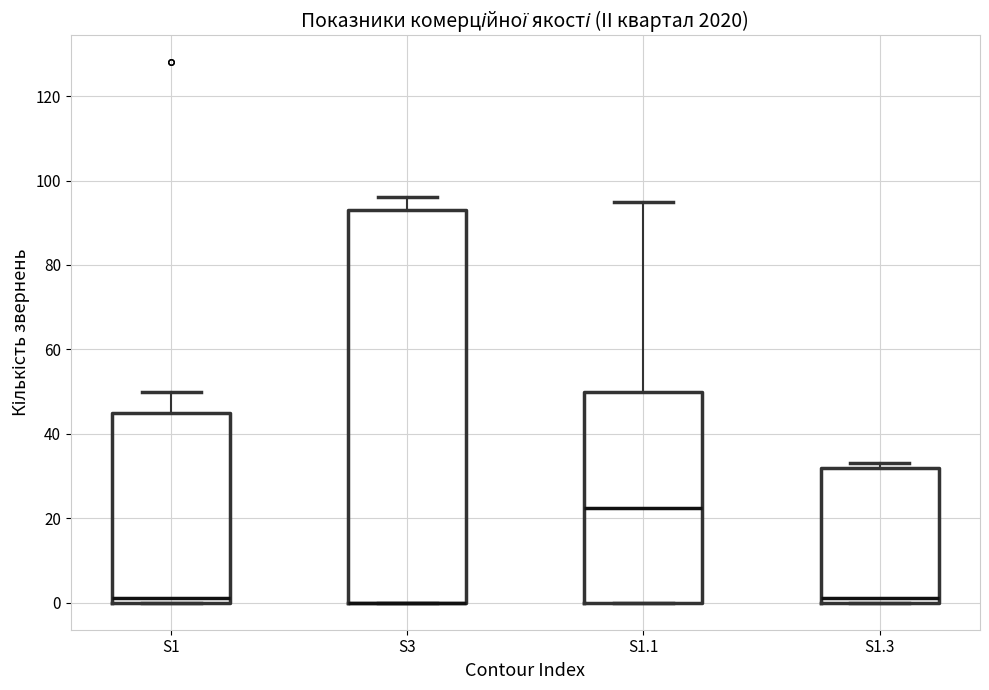

Where is the upper edge of the box for S1.3 on the y-axis? The values are not printed on the chart, so give them approximately, as read against the axis.

32